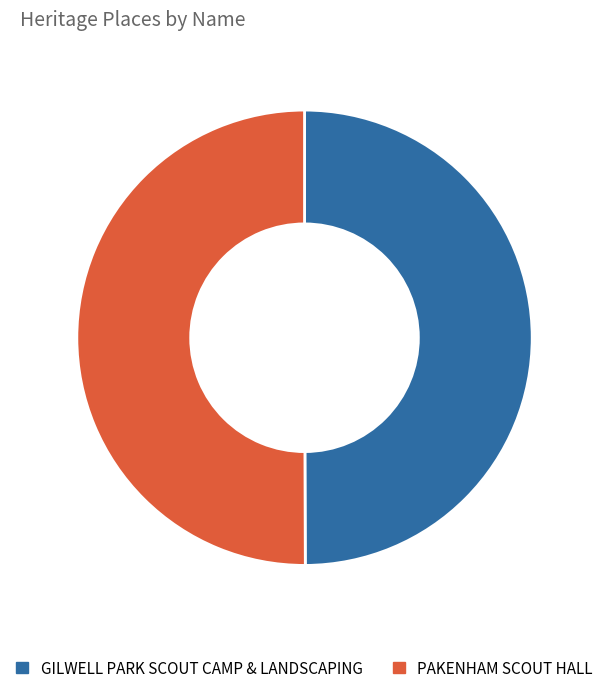

Is it true that GILWELL PARK SCOUT CAMP & LANDSCAPING is 50% of the pie?

True